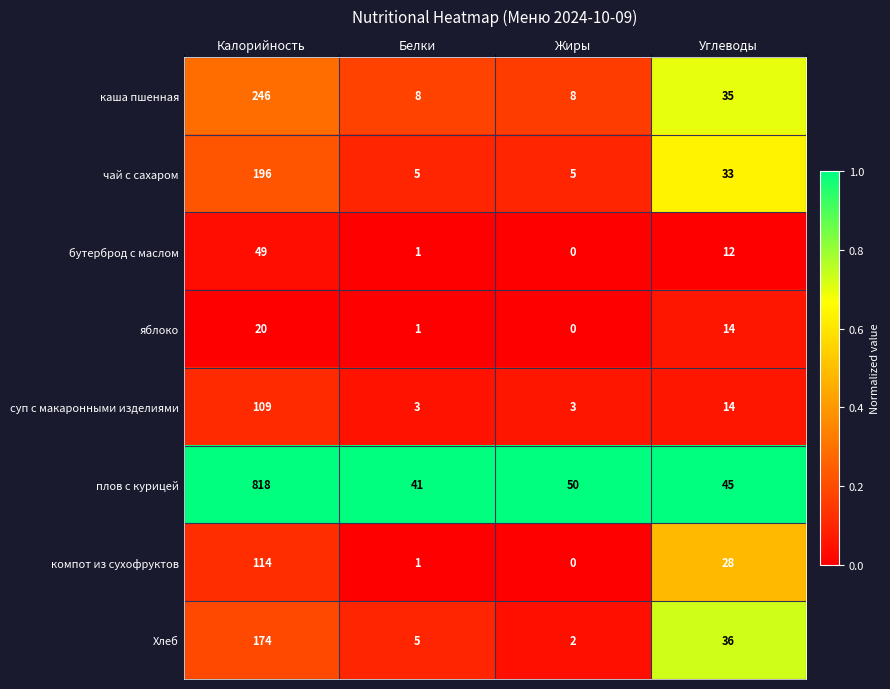

What is the difference between the суп с макаронными изделиями values at Калорийность and Углеводы?

95